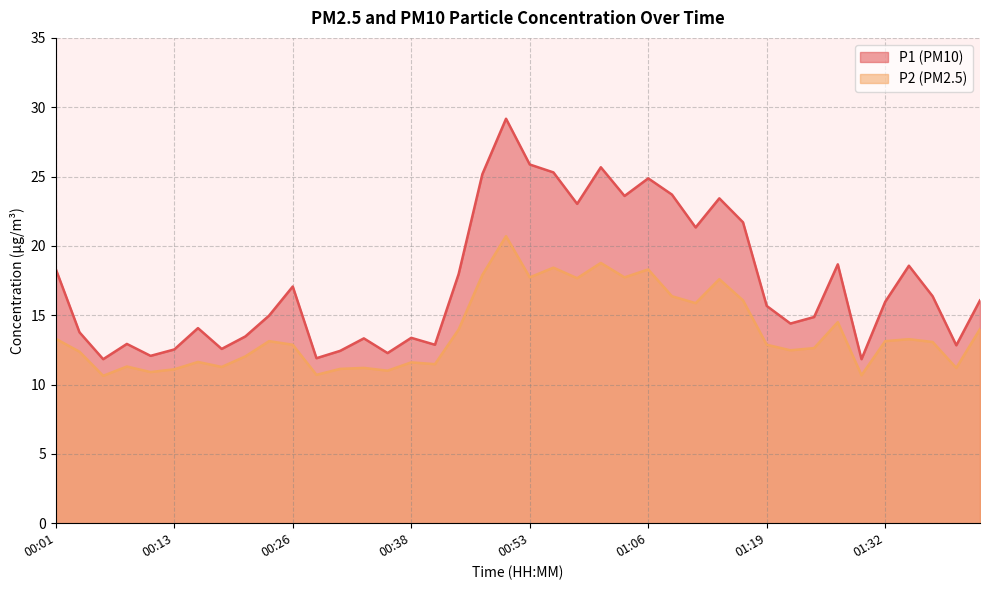

Which series has the widest spread of values?

P1 (PM10)